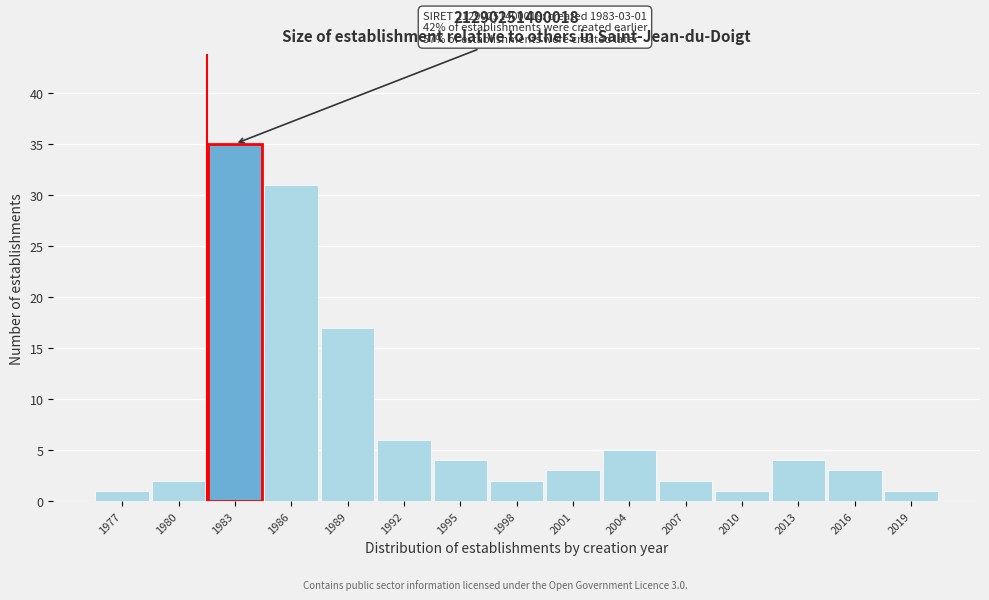

Reading left to right, list all the values displayed in this chart.

1	2	35	31	17	6	4	2	3	5	2	1	4	3	1